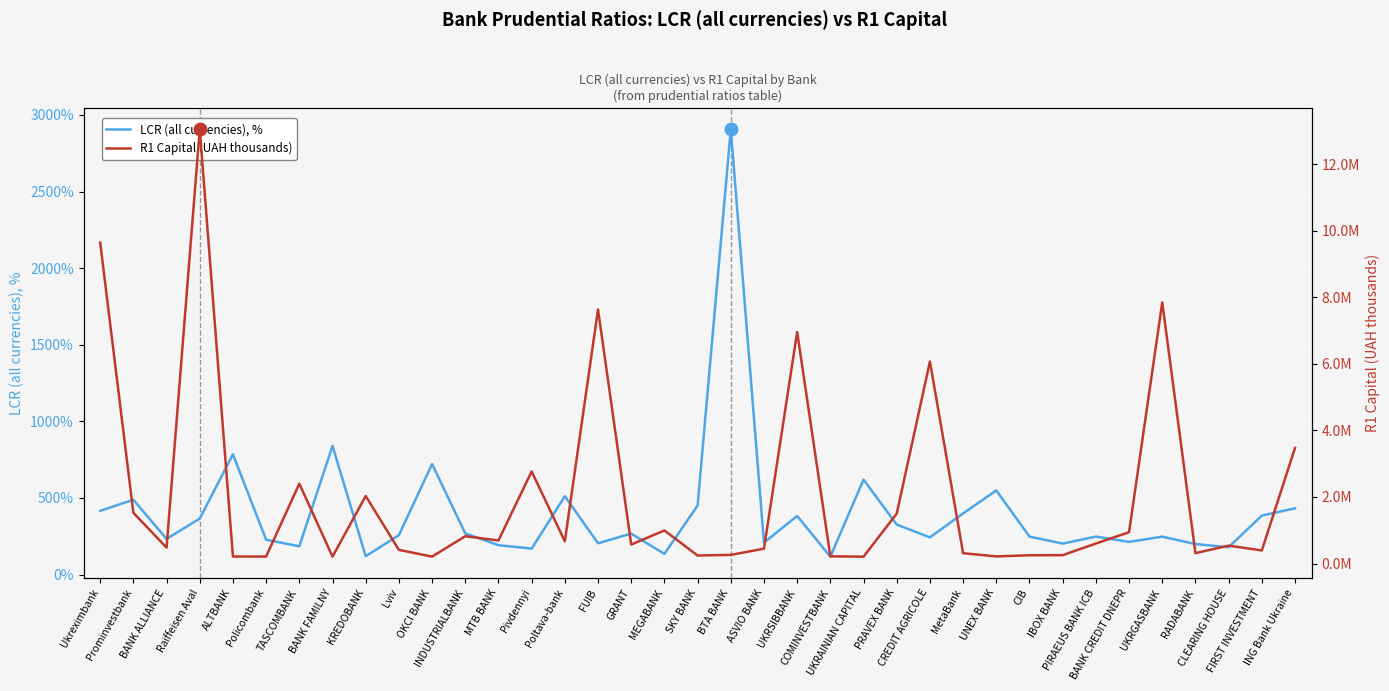

At which label is R1 Capital (UAH thousands) closest to 6629800?

UKRSIBBANK